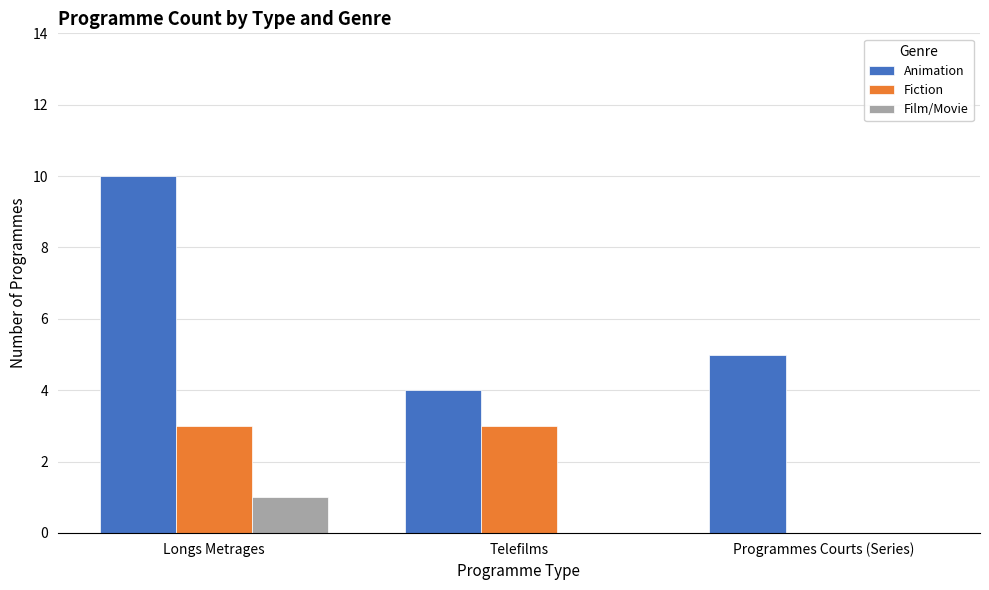

Which label corresponds to the largest value in the chart?

Longs Metrages